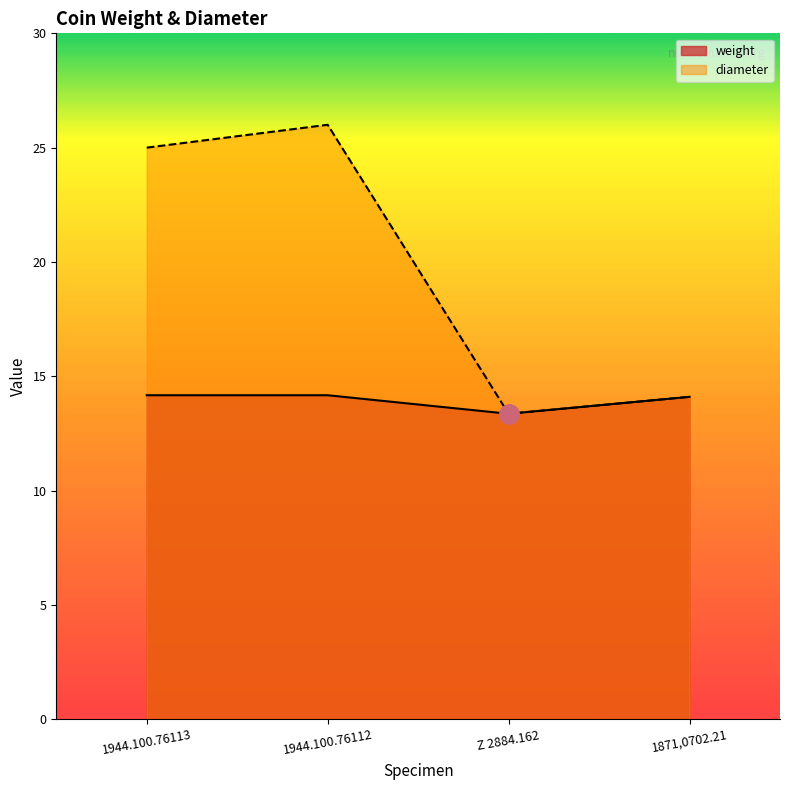

List the labels in order of diameter value, largest first.

1944.100.76112, 1944.100.76113, 1871,0702.21, Z 2884.162